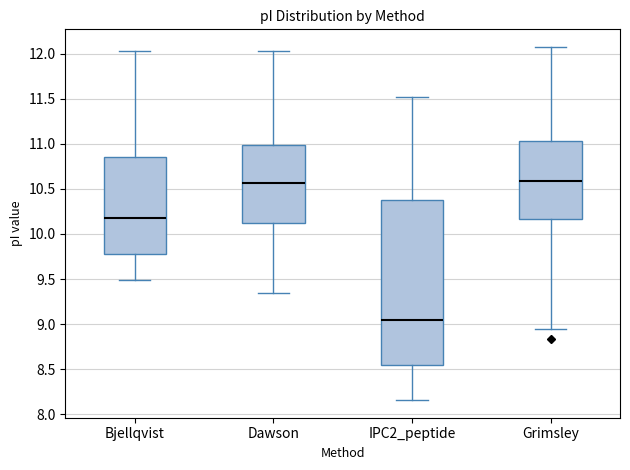

Where does the upper whisker of the box for IPC2_peptide end on the y-axis? The values are not printed on the chart, so give them approximately, as read against the axis.

11.50